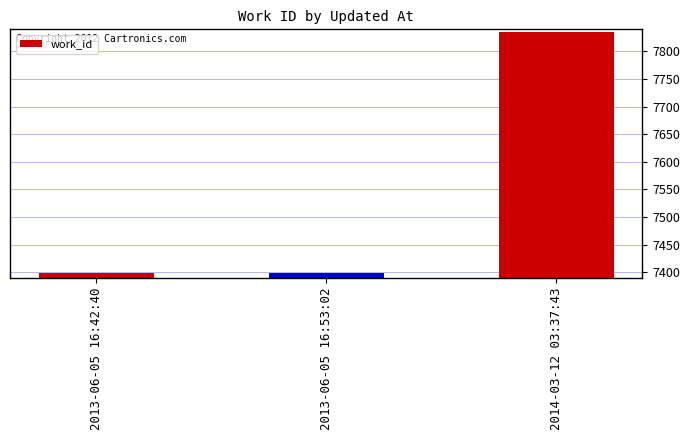

What is the difference between the maximum and minimum values?

437